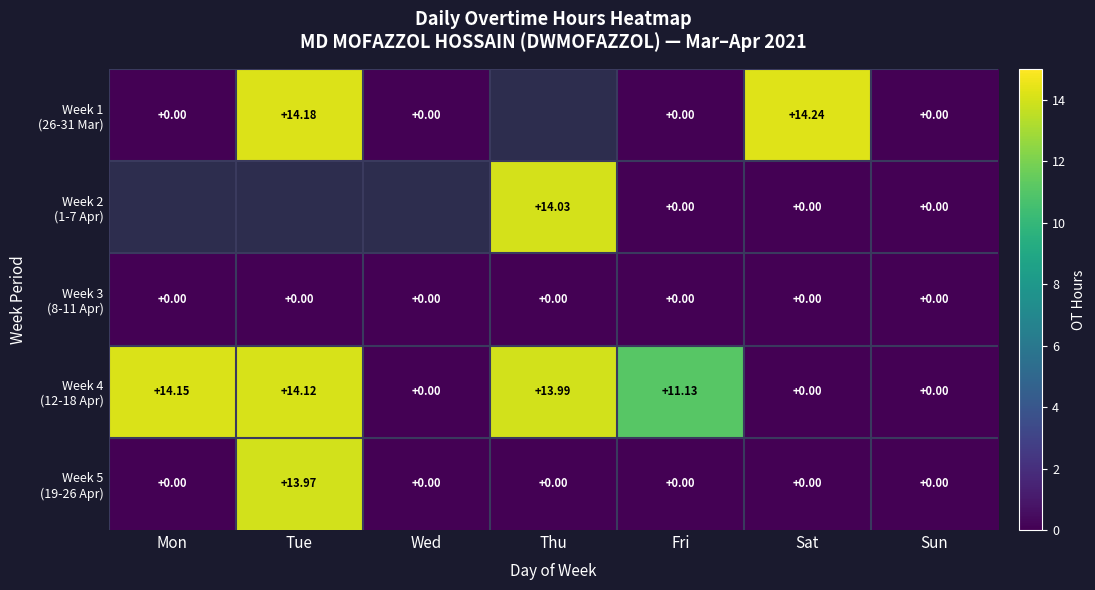

At how many categories does at least one series exceed 0?

5